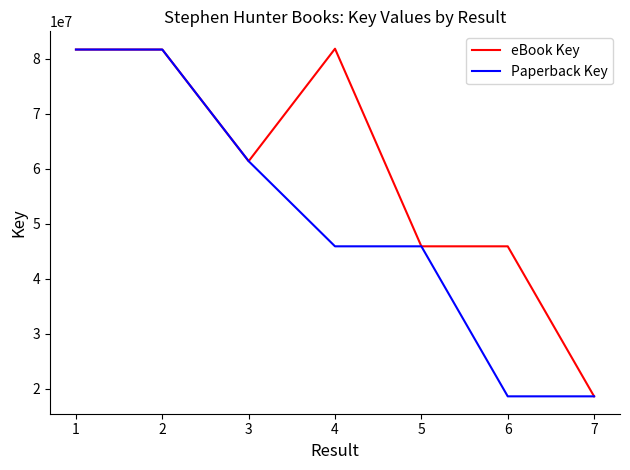

What is the minimum value shown in the chart?

18575027